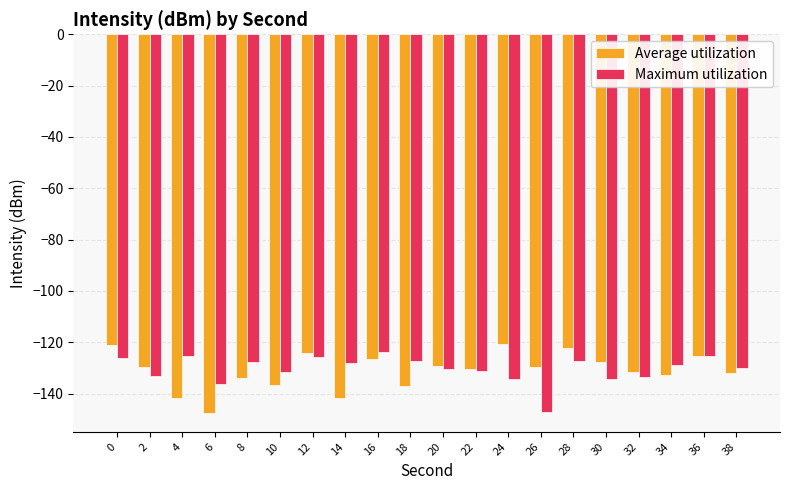

At which label does Average utilization reach its minimum?

6